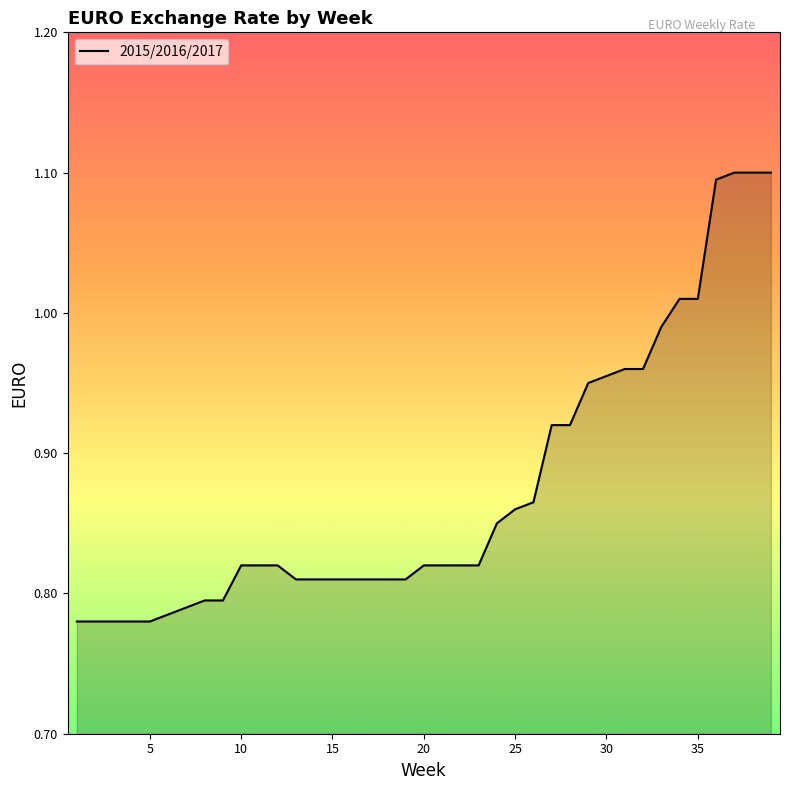

What is the difference between the maximum and minimum values?

0.3